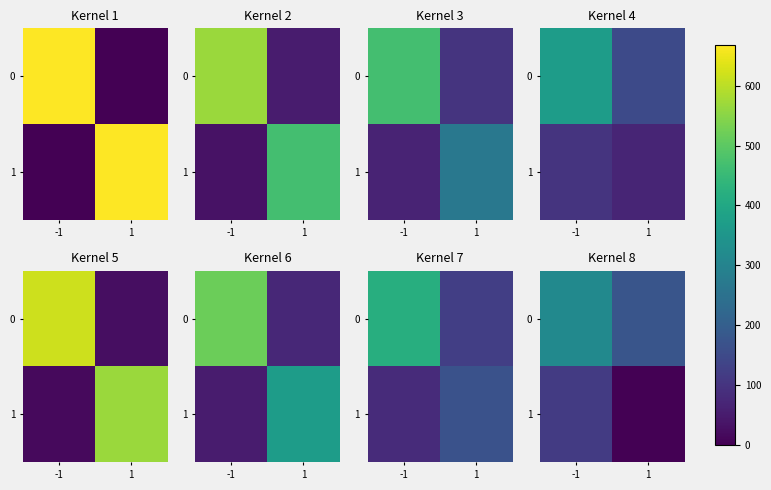

At which category is the sum across all series the highest?

-1